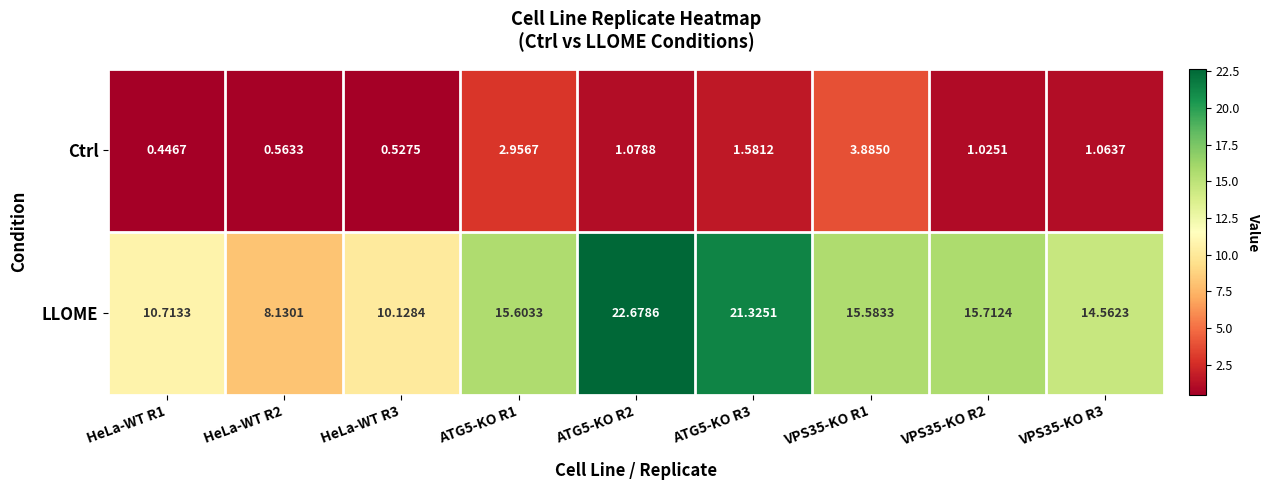

How many values in the LLOME series are below 15?

4